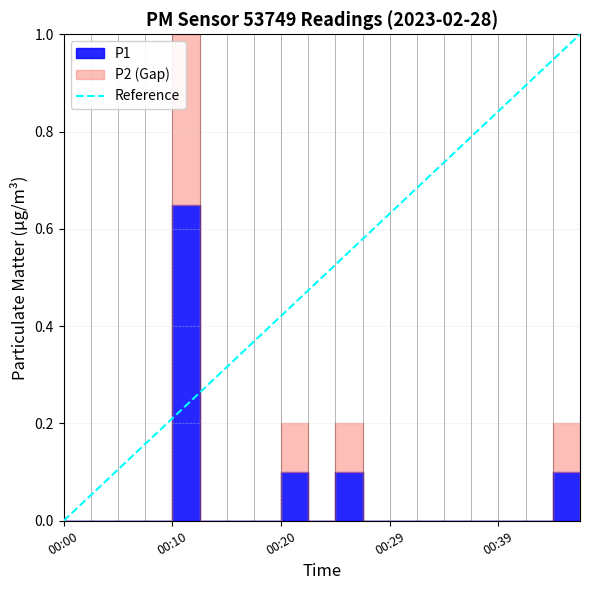

What is the difference between the maximum and minimum values?

1